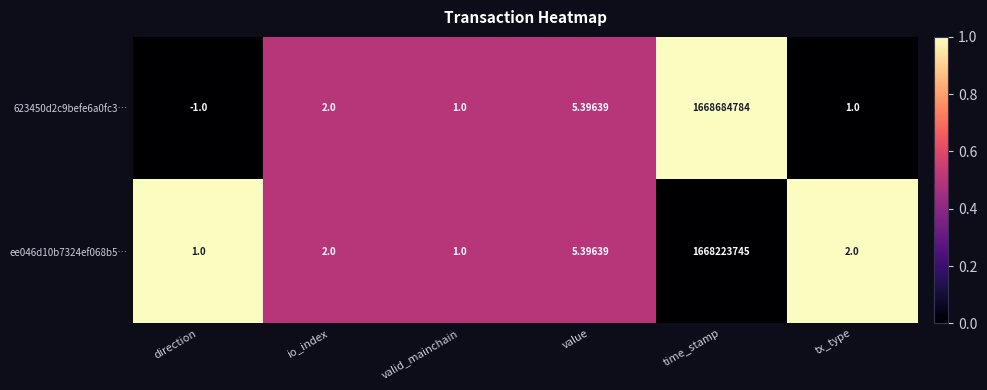

How many distinct data groups are displayed?

2